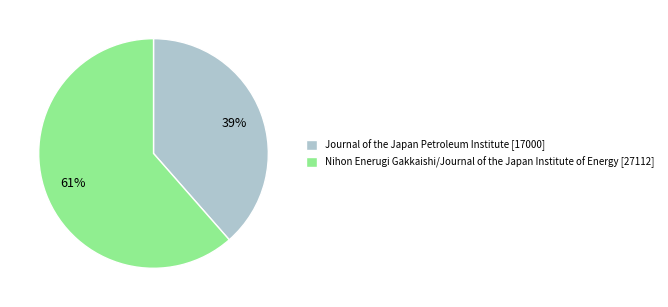

Does any single category account for the majority?

Yes